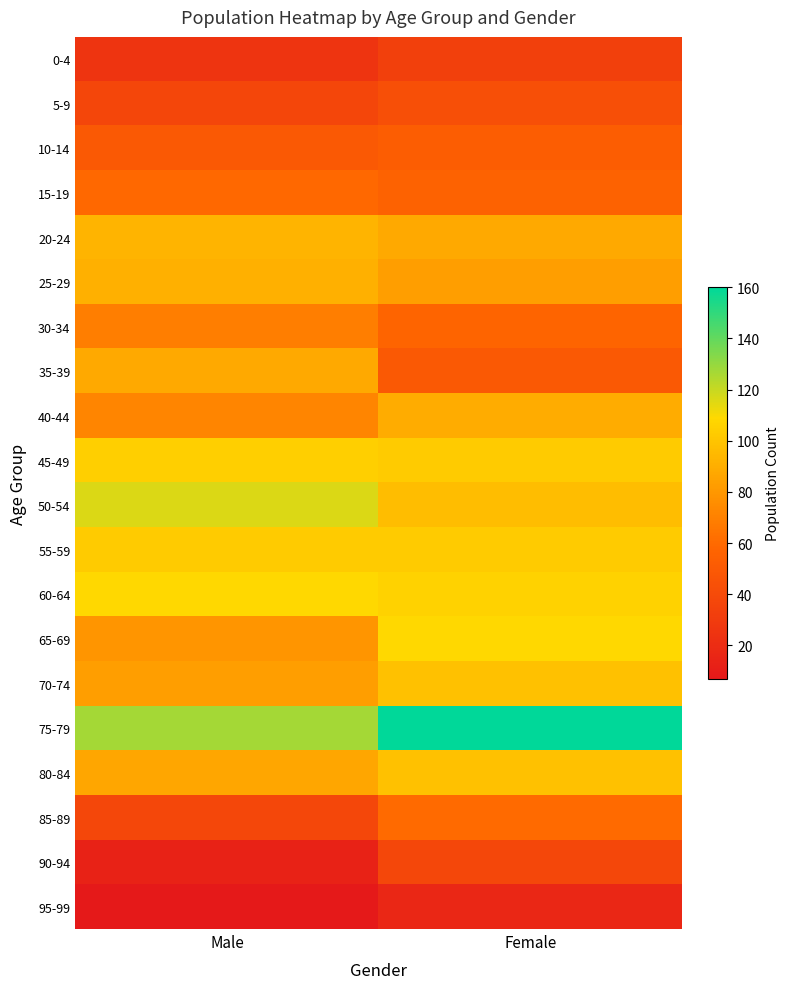

List the series in order of their peak value, lowest first.

95-99, 0-4, 90-94, 5-9, 10-14, 15-19, 85-89, 30-34, 35-39, 40-44, 25-29, 20-24, 70-74, 80-84, 55-59, 45-49, 60-64, 65-69, 50-54, 75-79